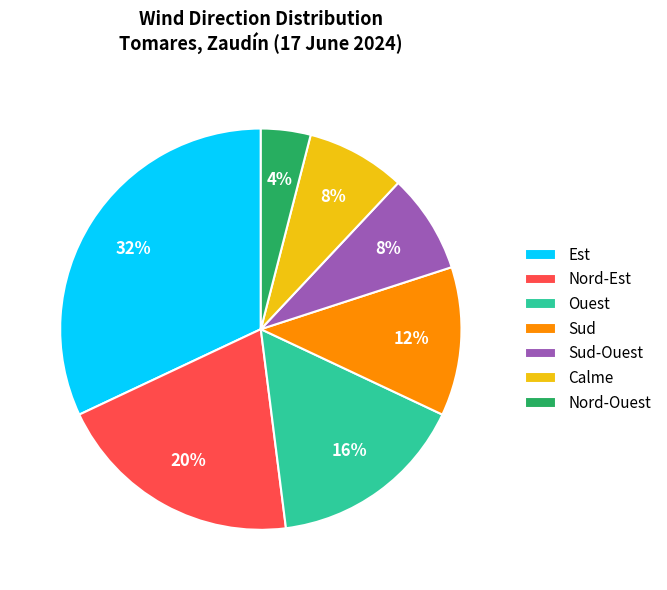

Is Nord-Est the majority of the pie?

No